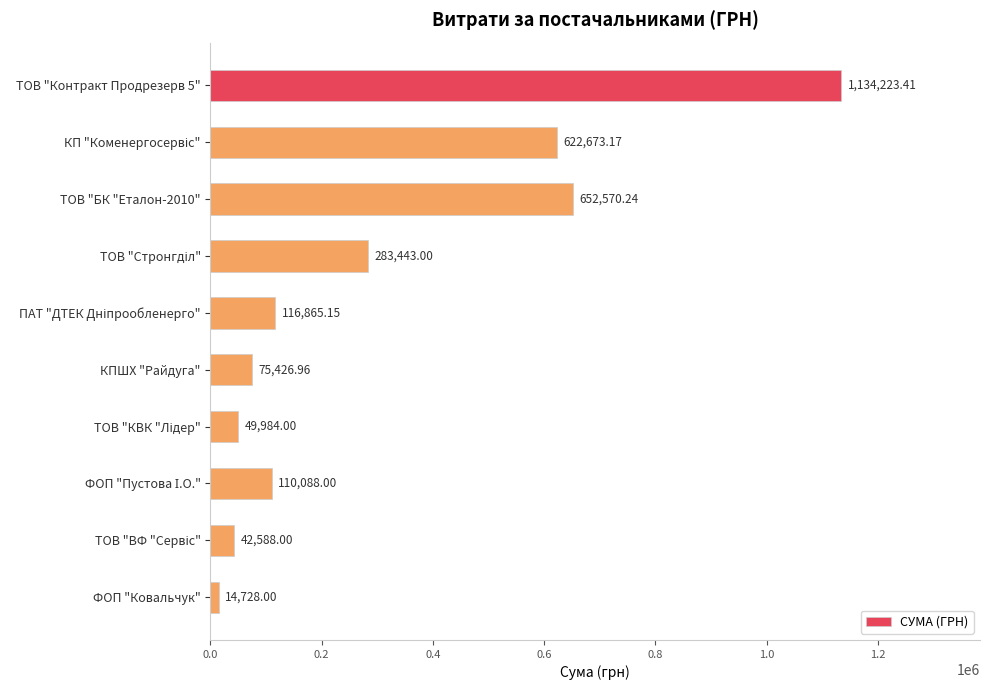

What is the change in value from ТОВ "БК "Еталон-2010" to ФОП "Ковальчук"?

-637842.2